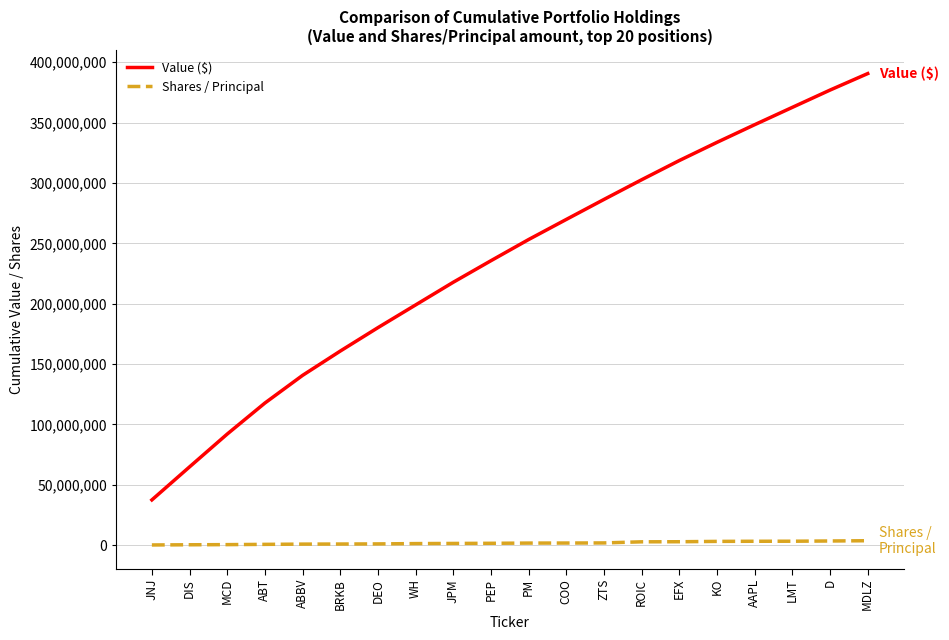

How many lines are shown in the chart?

2